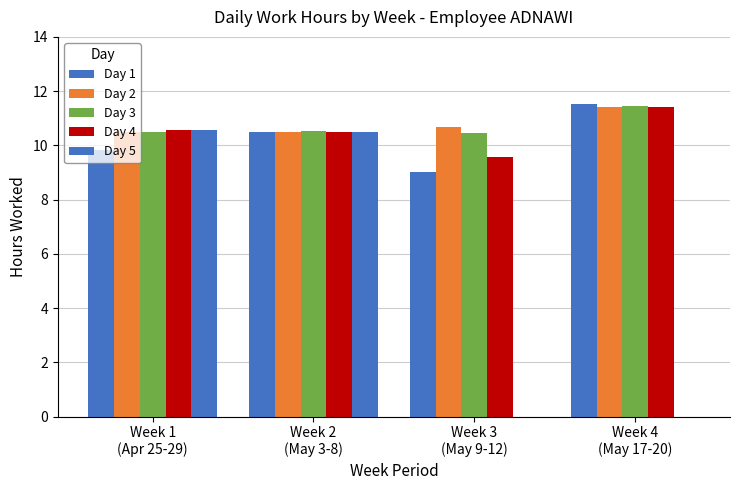

What is the difference between the second highest and minimum values in the Day 5 series?

10.5